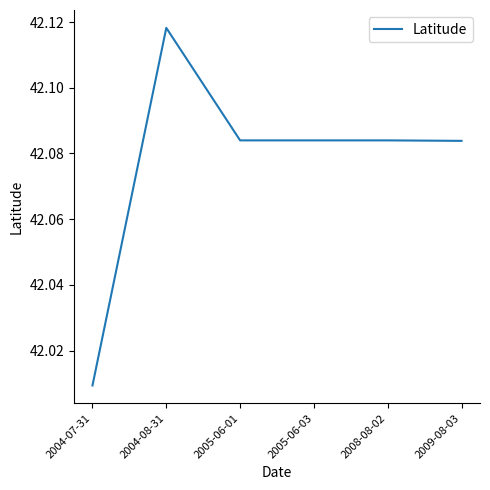

True or false: there are more than 0 points higher than both neighbors.

True